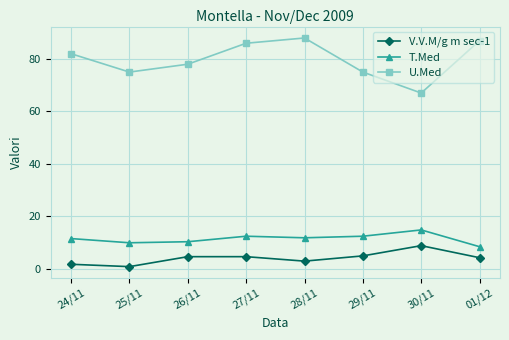

What is the sum of all U.Med values?

638.0